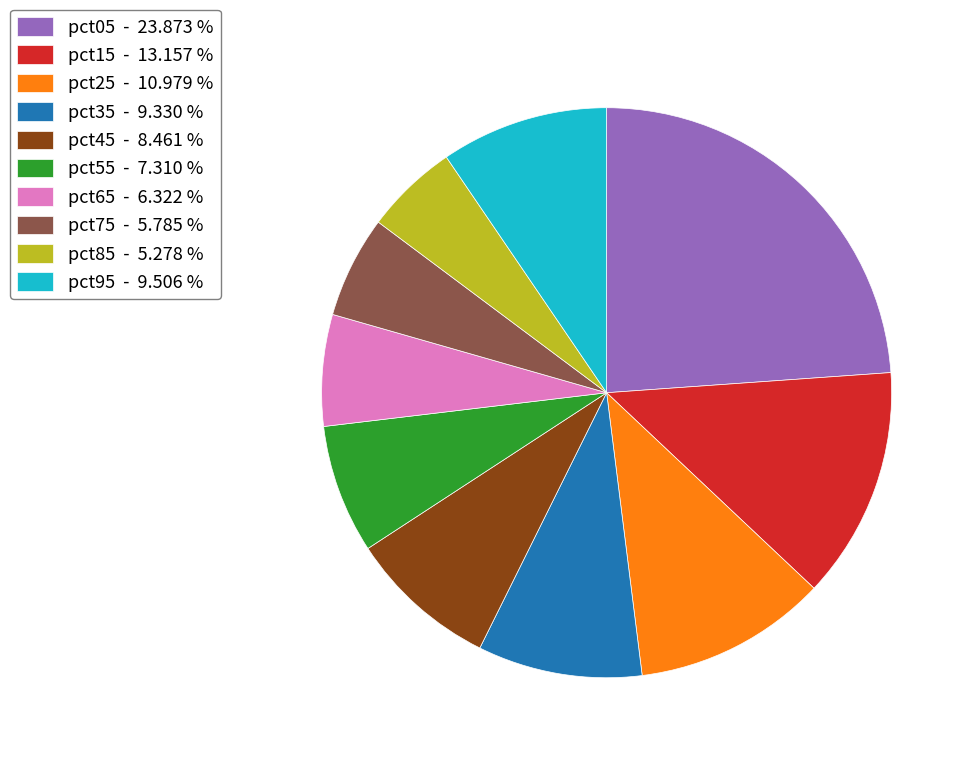

Is the sum of pct25 - 10.979 % and pct15 - 13.157 % greater than half?

No